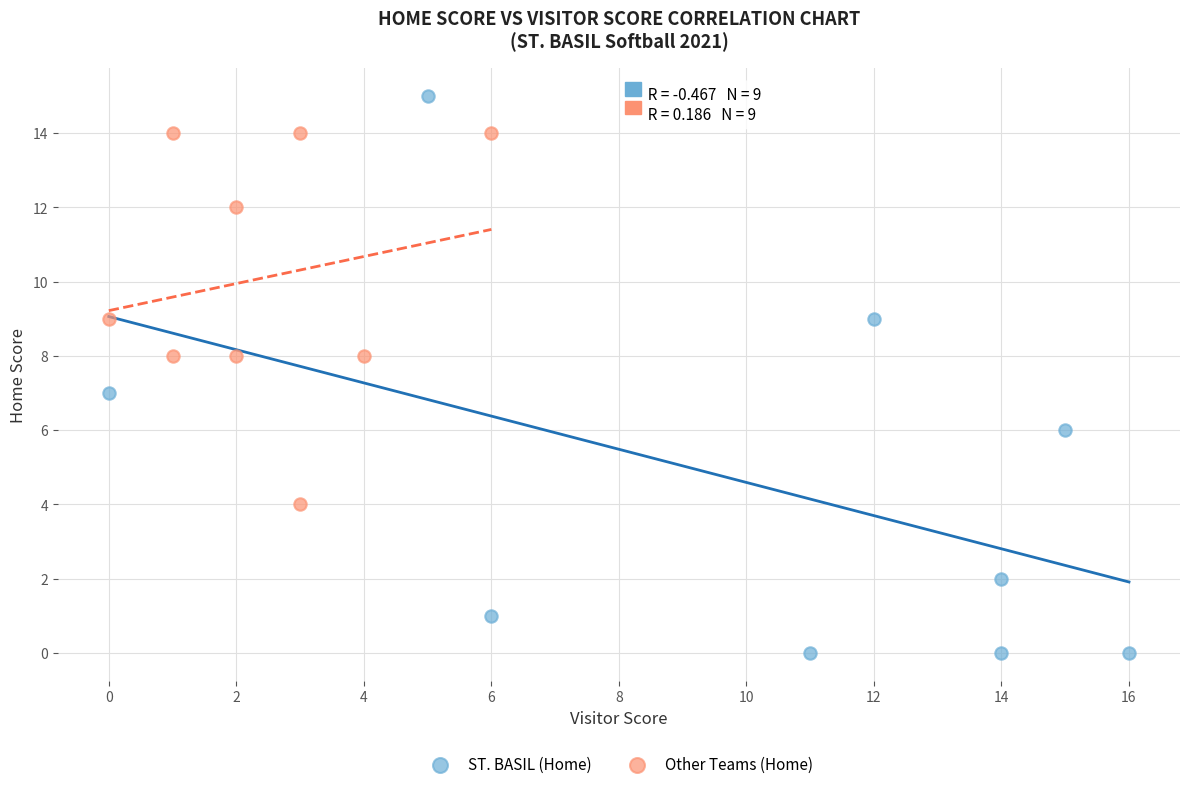

Which series contains the highest Y value?

ST. BASIL (Home)